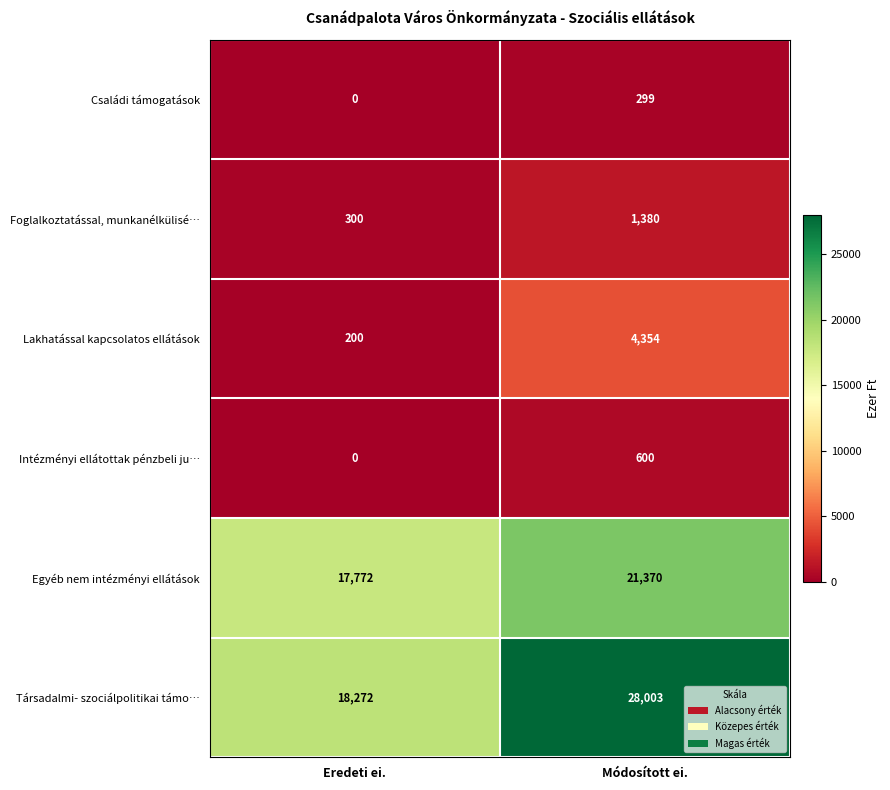

Is the value of Egyéb nem intézményi ellátások at Eredeti ei. greater than the value of Intézményi ellátottak pénzbeli ju… at Módosított ei.?

Yes